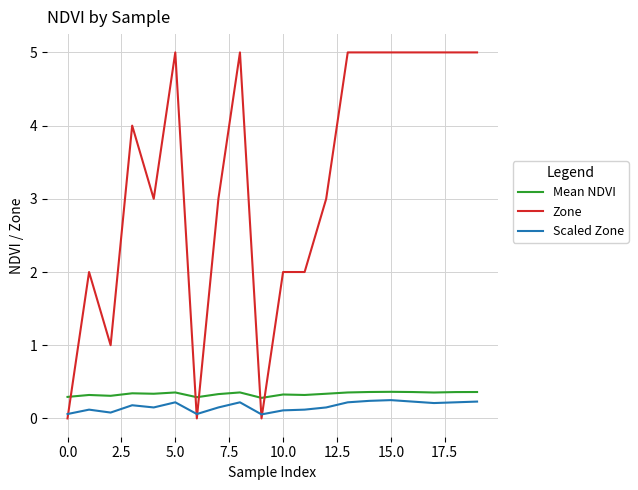

What is the maximum value shown in the chart?

5.0